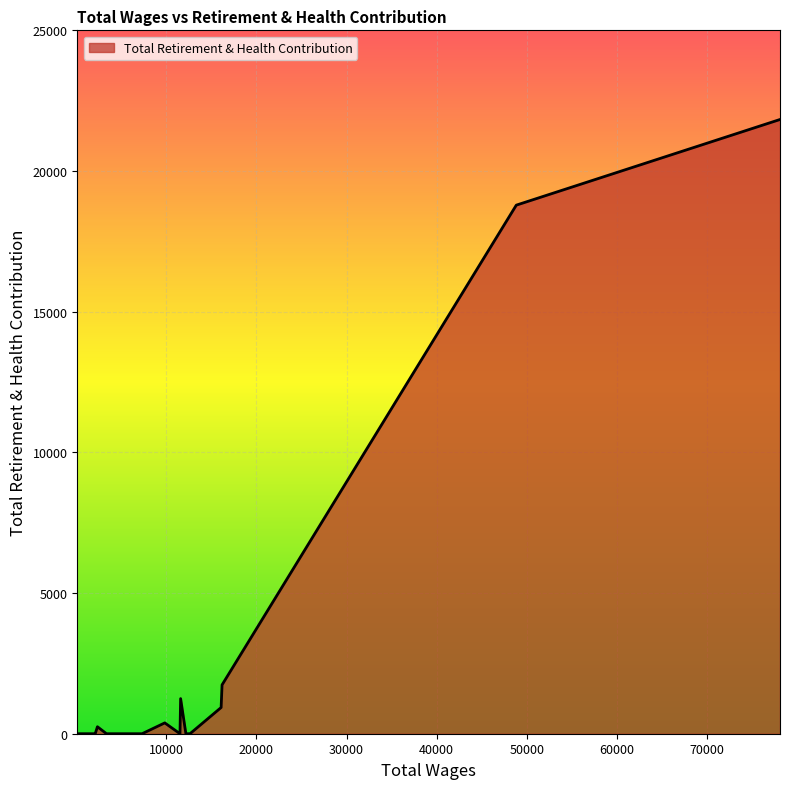

What is the difference between the maximum and minimum values?

21831